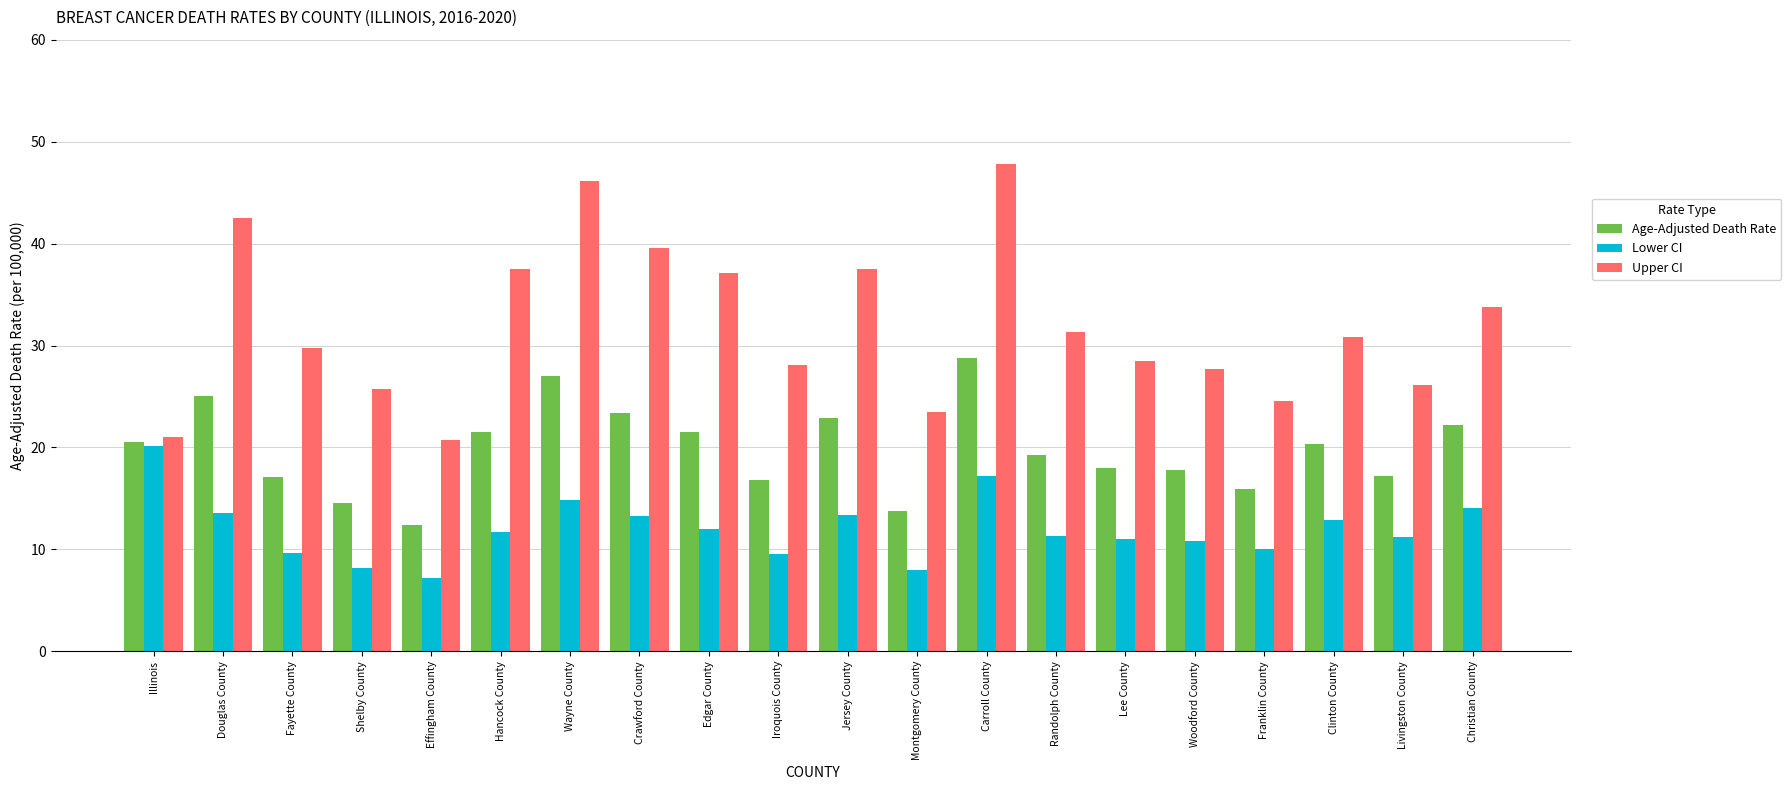

What is the maximum value for Age-Adjusted Death Rate?

28.8